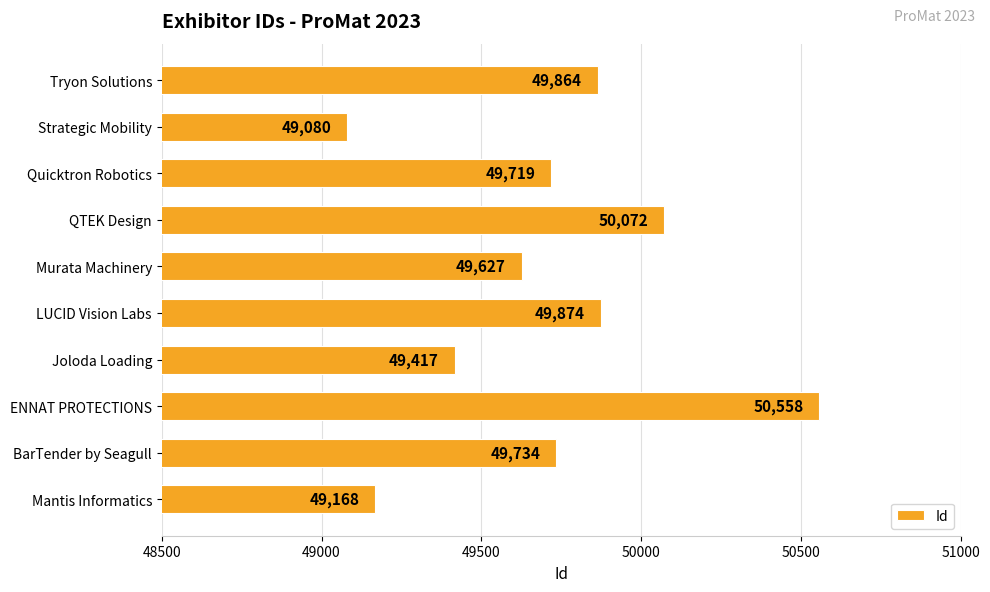

Reading top to bottom, what are all the values shown in this chart?

49864	49080	49719	50072	49627	49874	49417	50558	49734	49168